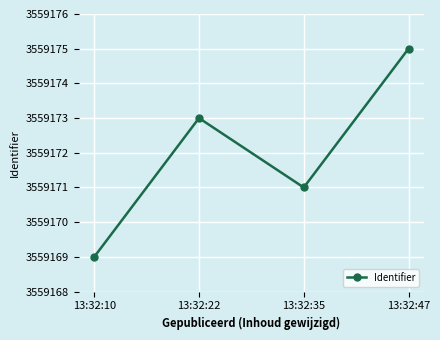

True or false: there are more than 0 points higher than both neighbors.

True